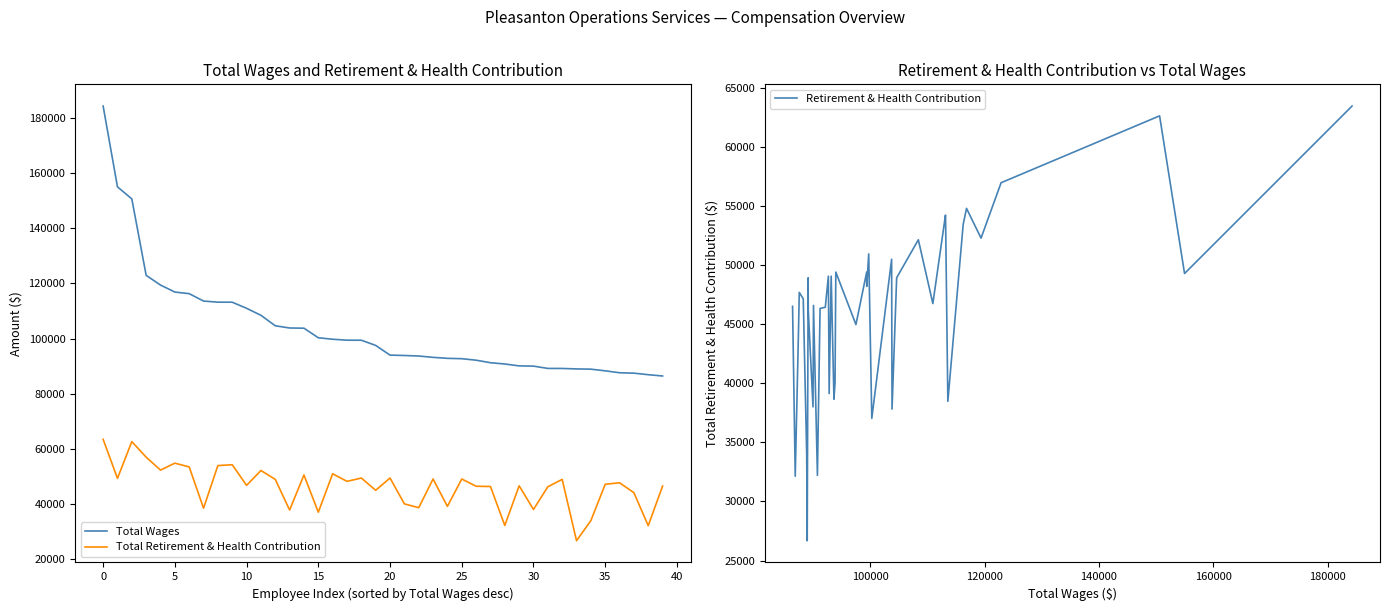

At which label does Total Wages first exceed 97495?

0